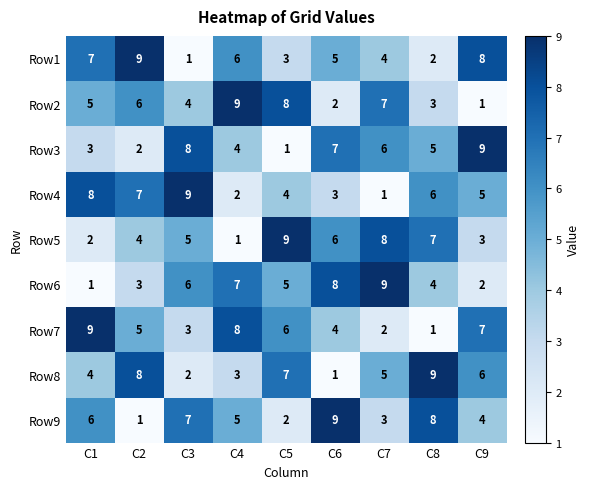

Where is Row6 nearest to the value 5?

C5